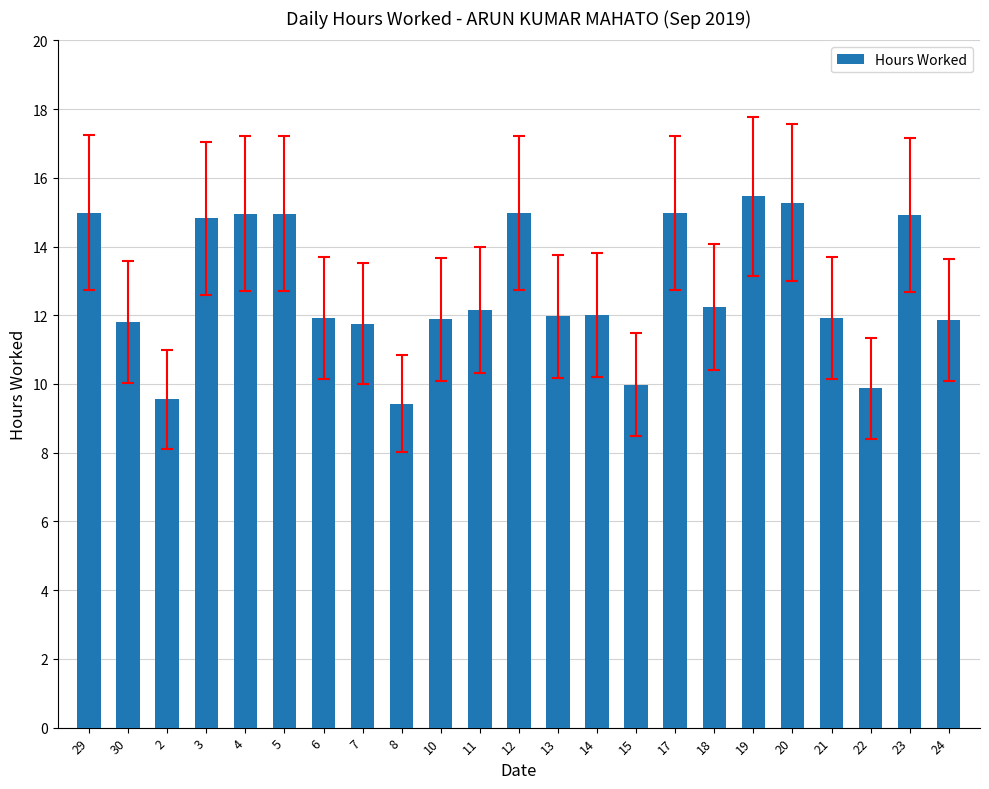

The value at 6 is 11.9. True or false?

True